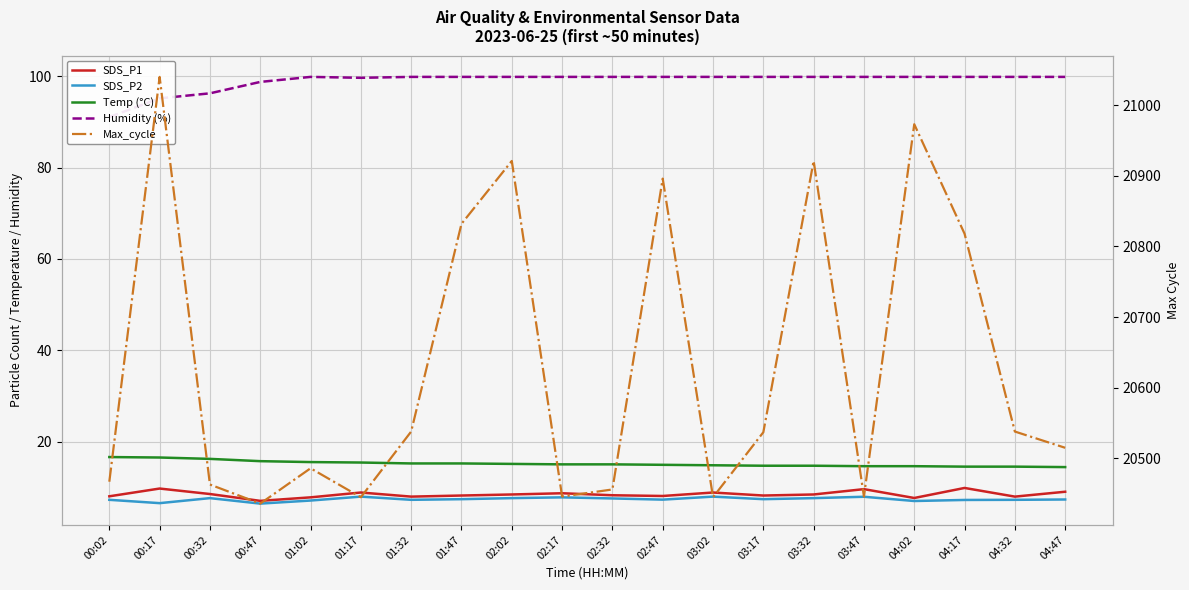

Between 04:32 and 00:17, which is larger?

00:17